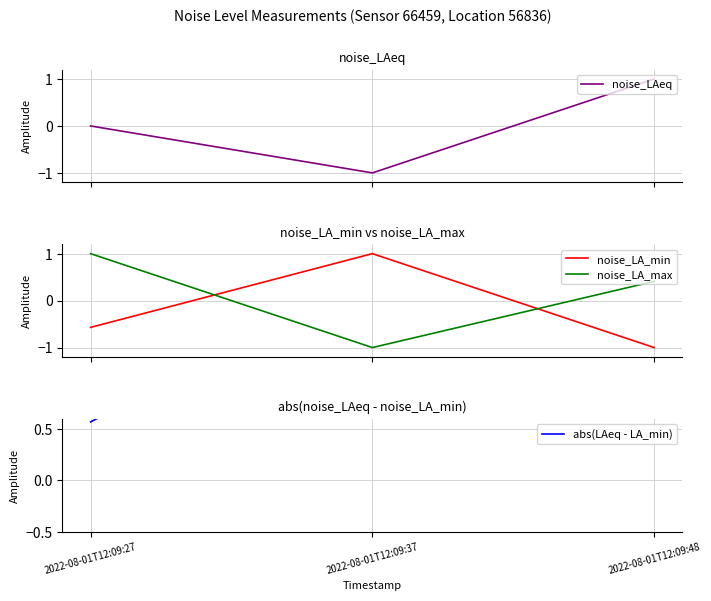

What is the value of the noise_LA_min point at the 3rd from the left?

-1.0